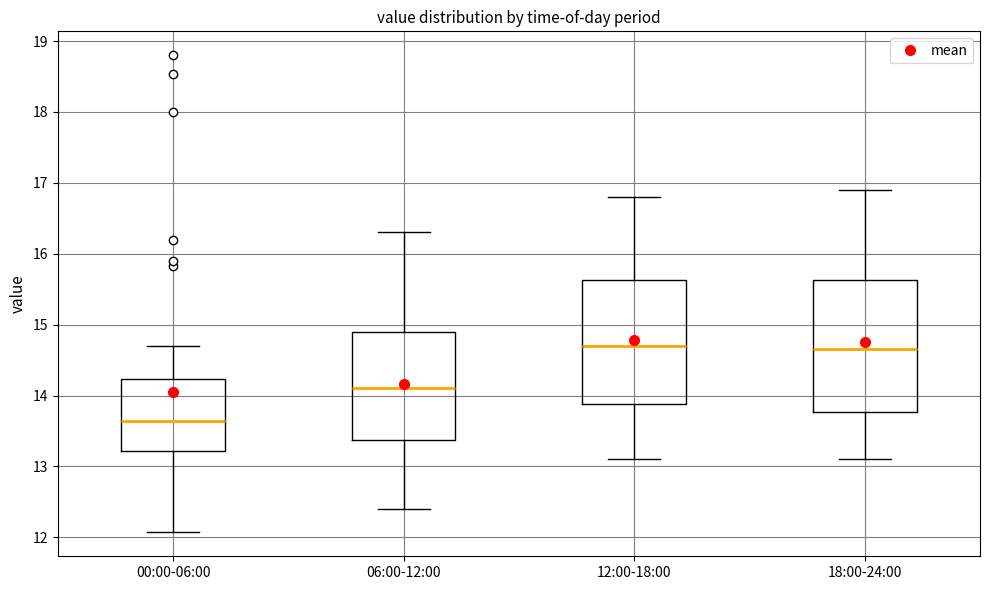

Which box's median line is the lowest?

00:00-06:00